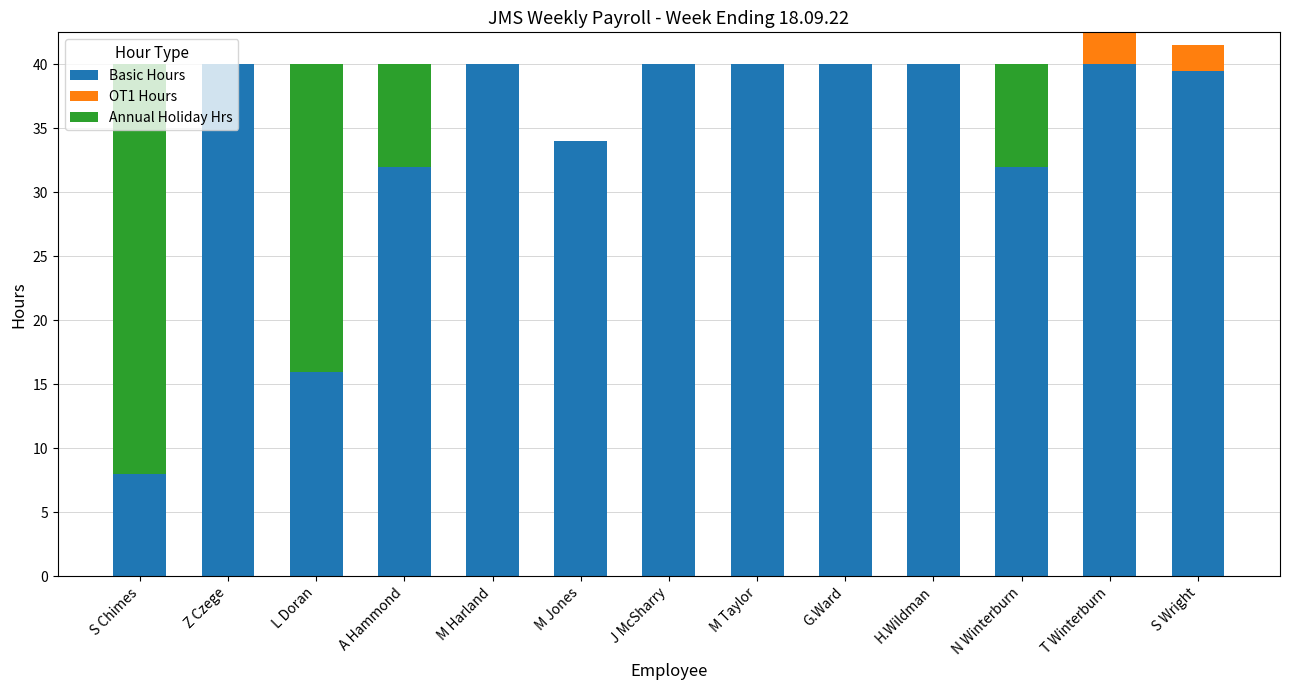

What is the total value across all series at N Winterburn?

40.0